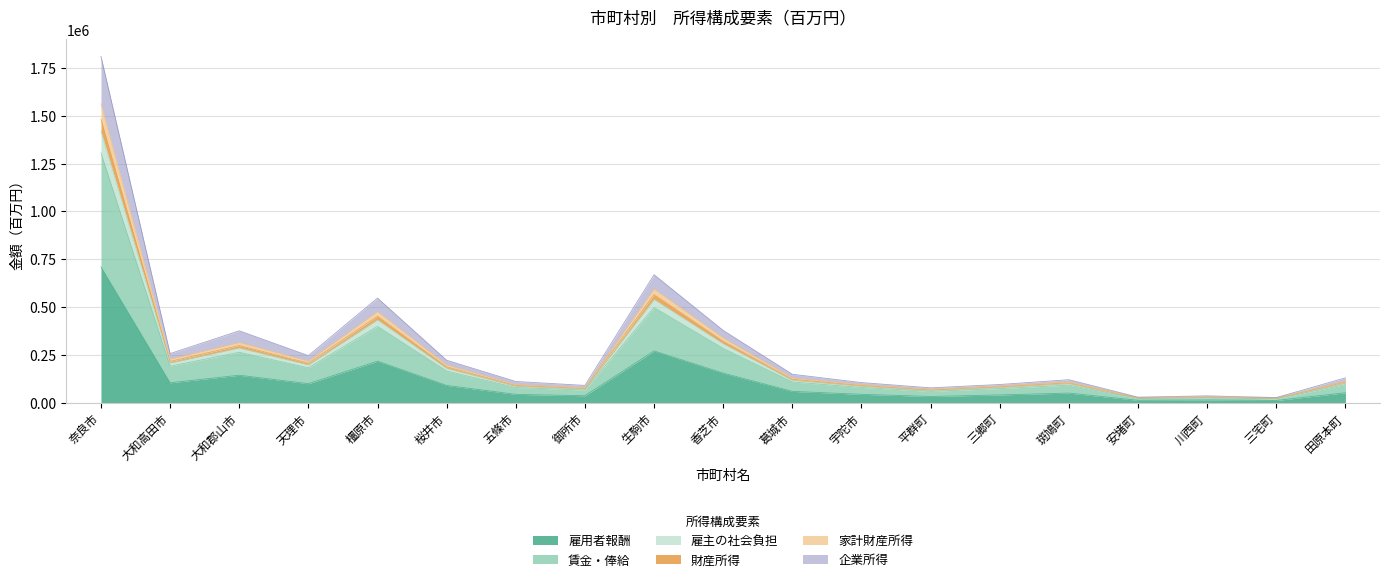

How many series are shown in this chart?

6